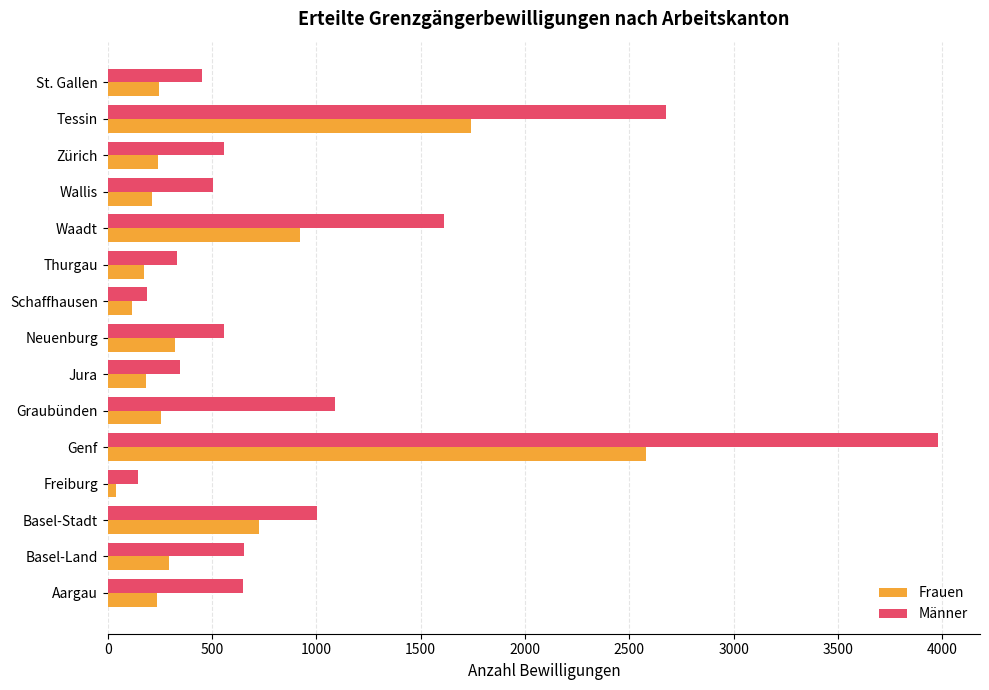

At which category is the sum across all series the highest?

Genf